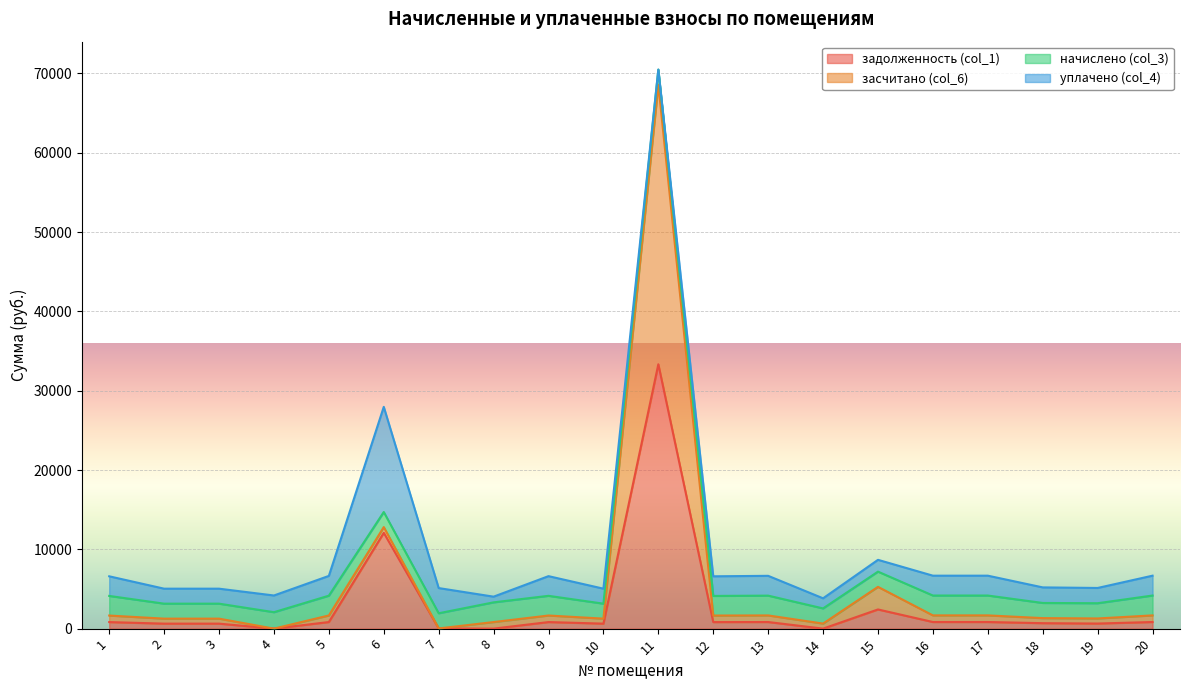

At which category is the sum across all series the highest?

11